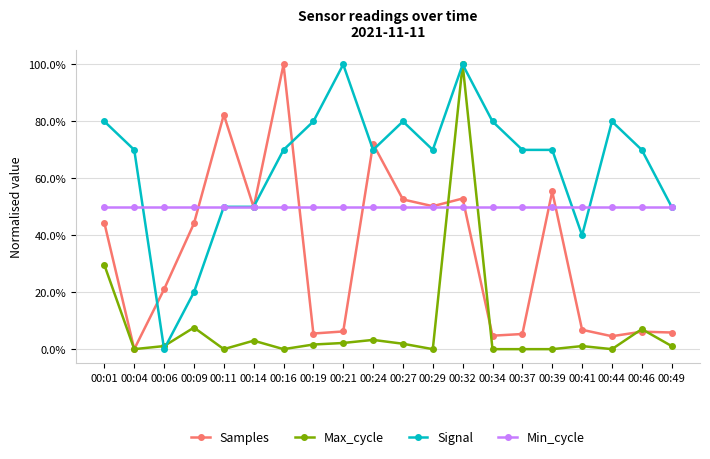

Is this an area chart (filled region under the line)?

No